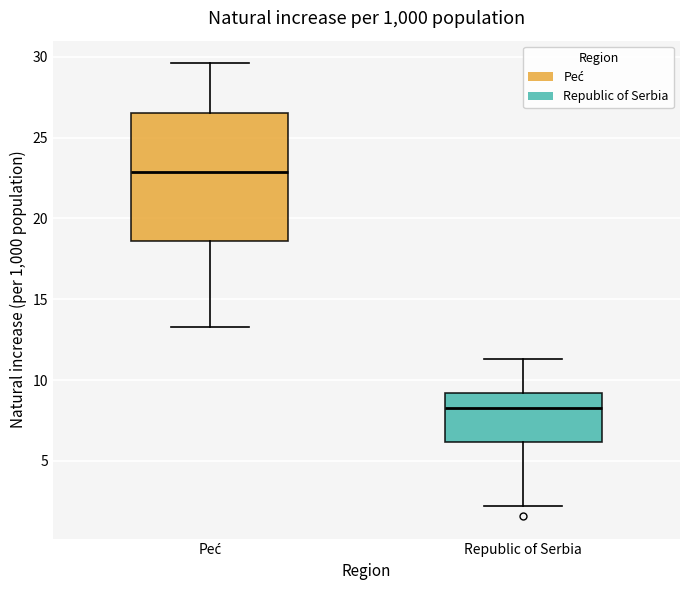

Where is the upper edge of the box for Republic of Serbia on the y-axis? The values are not printed on the chart, so give them approximately, as read against the axis.

9.0